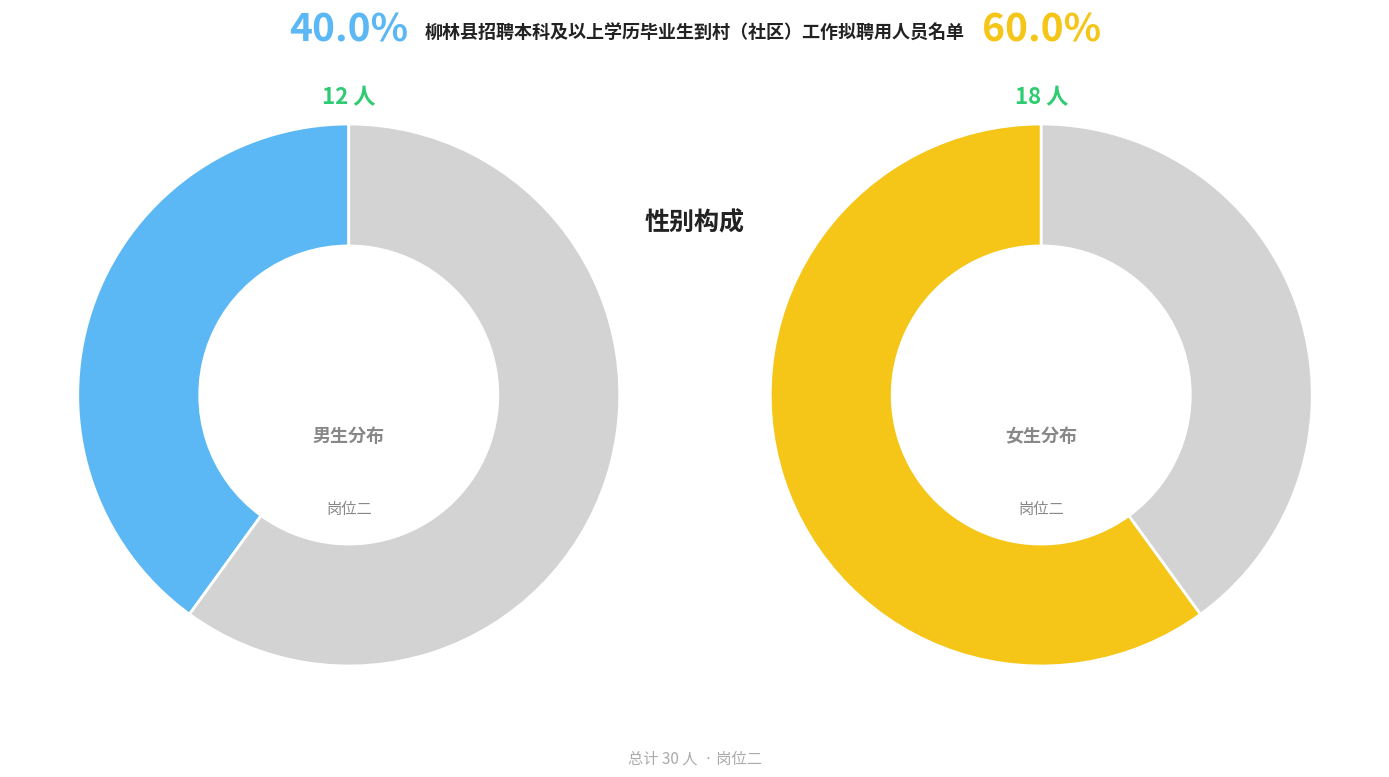

How many slices are in this pie chart?

2